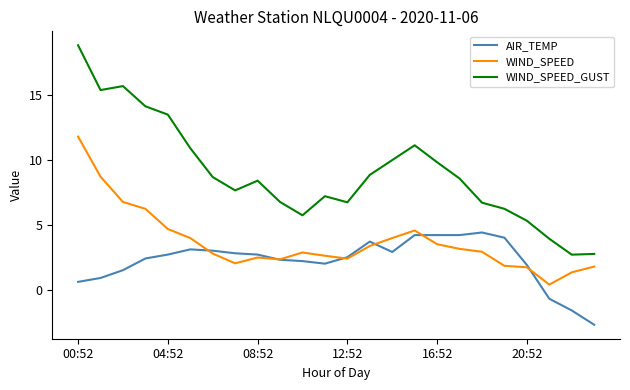

How many series are shown in this chart?

3